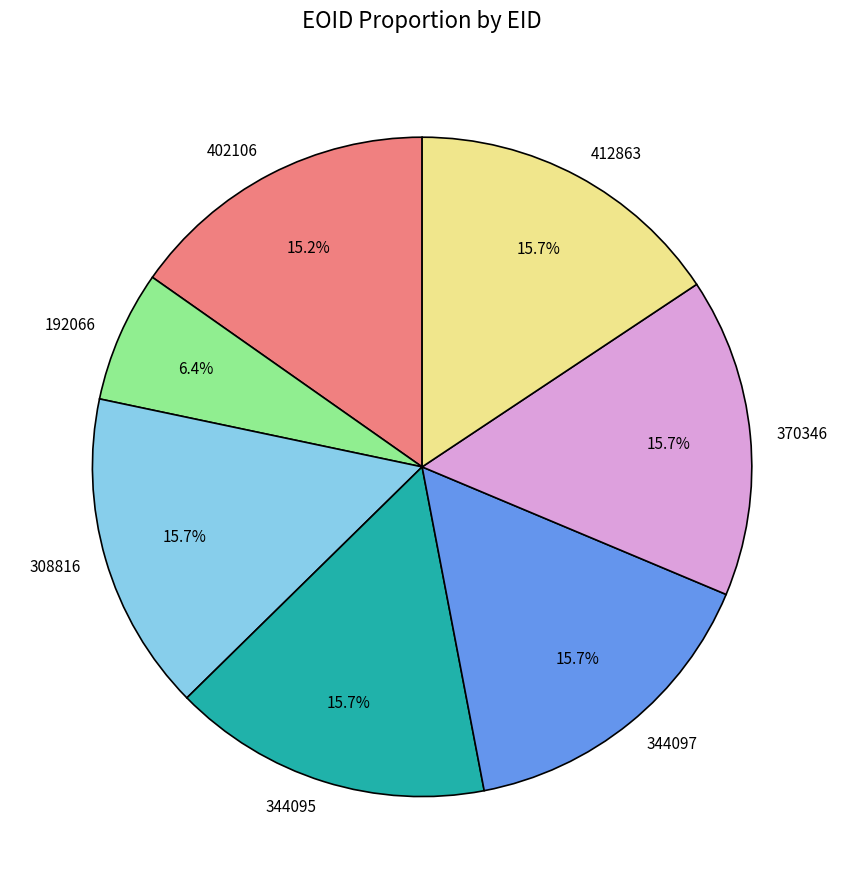

To the nearest percent, what is the combined percentage of 344097 and 370346?

31%